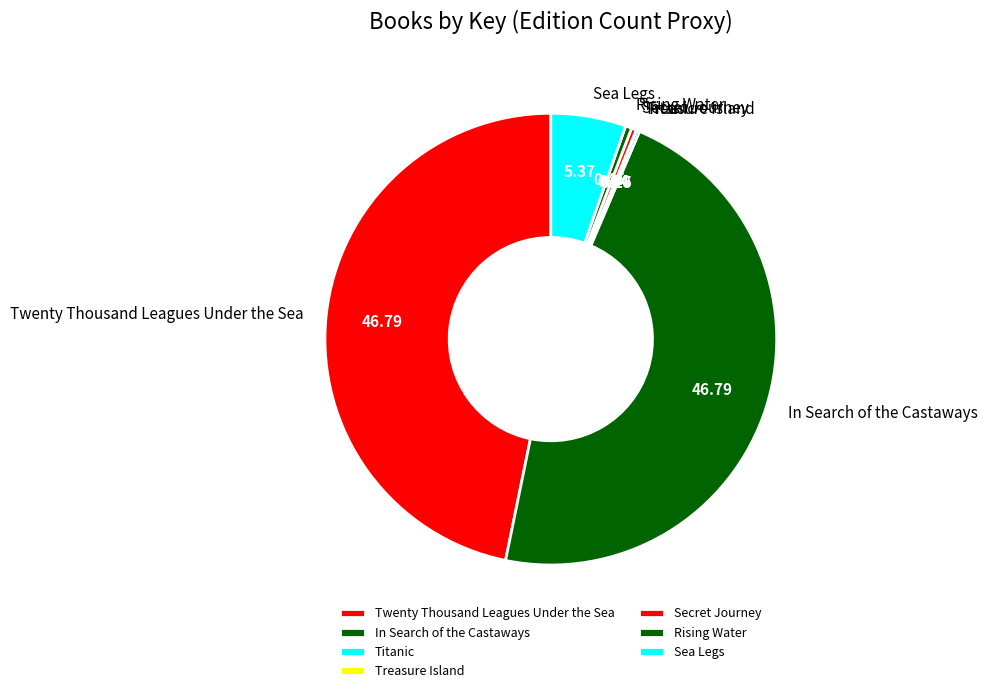

Is the sum of Rising Water and Twenty Thousand Leagues Under the Sea greater than half?

No